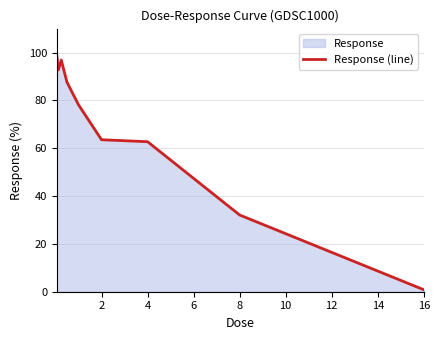

Does the chart display data point markers on the line(s)?

No